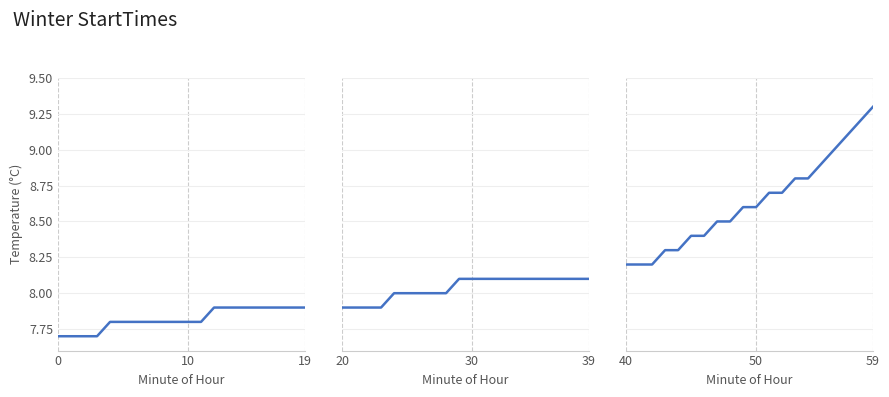

What is the greatest value displayed?

9.3